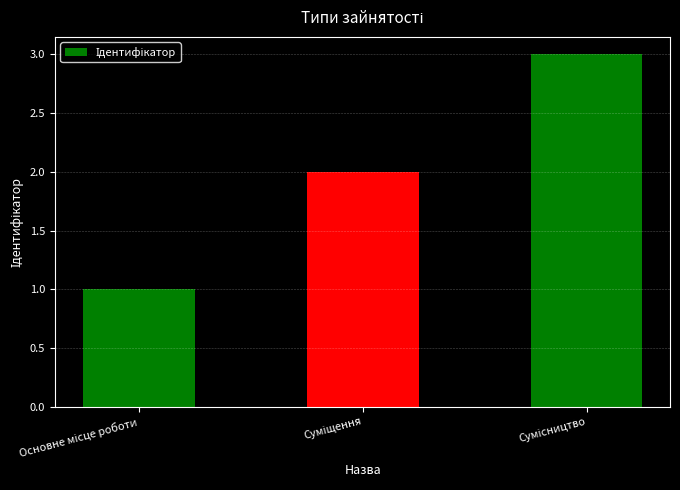

What is the maximum value shown in the chart?

3